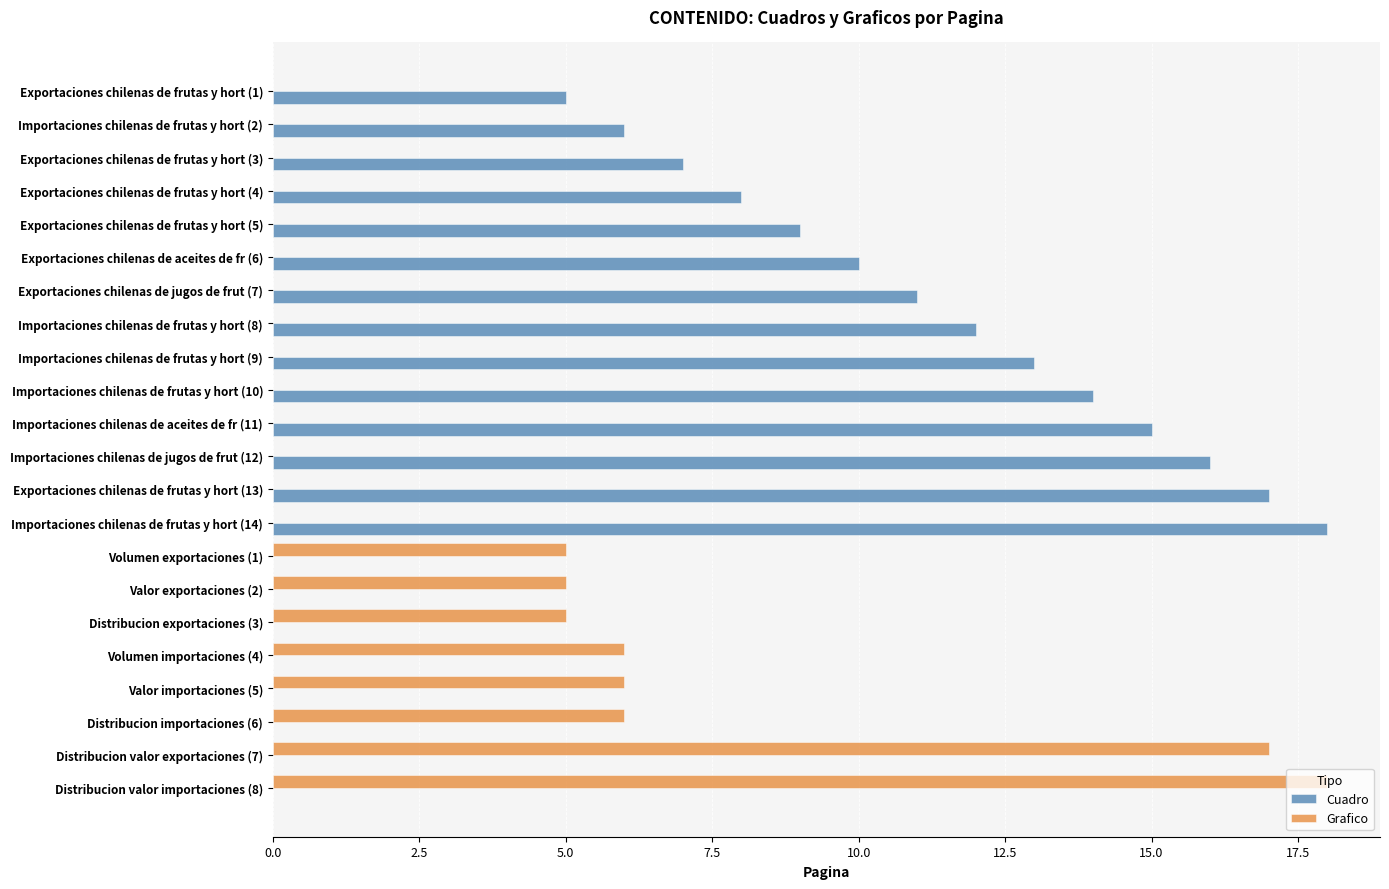

What is the highest value of the Cuadro series?

18